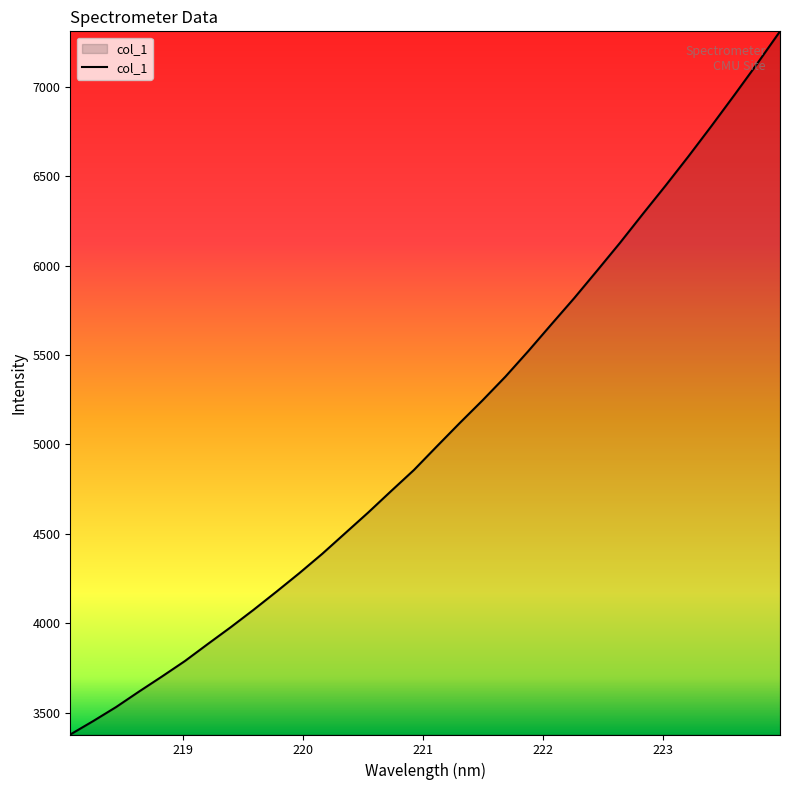

What is the difference between the maximum and minimum values?

3928.8